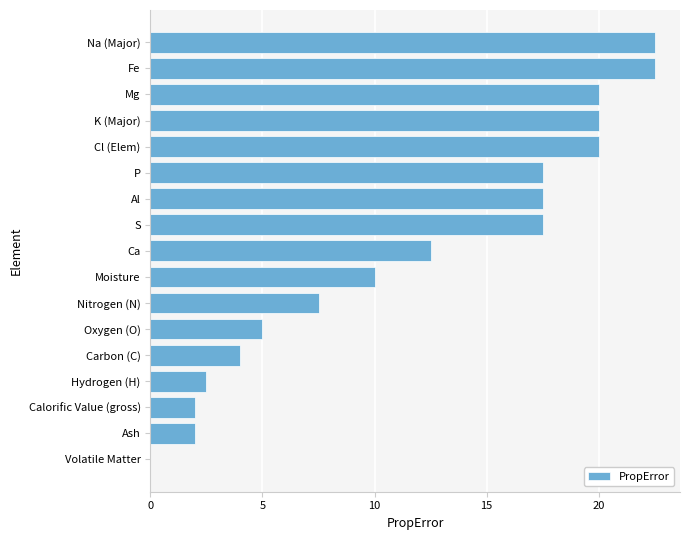

What is the change in value from Mg to Fe?

+2.5